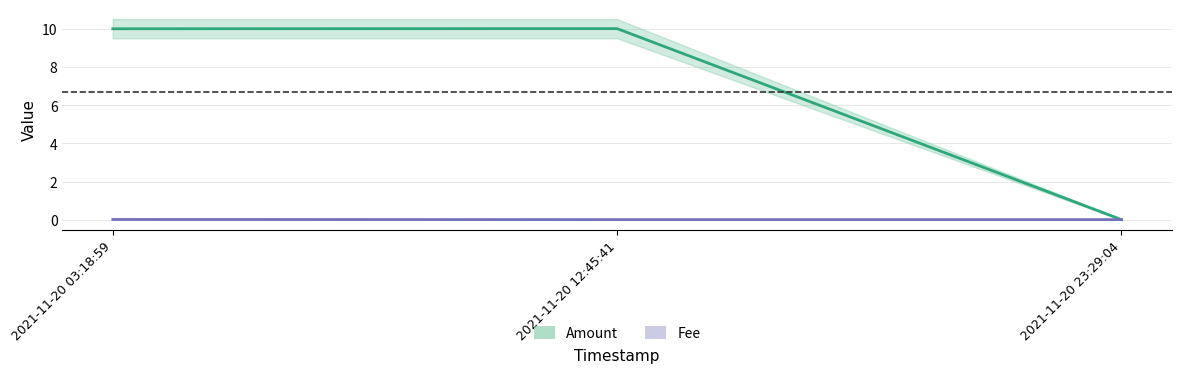

Which series has the largest range (max minus min)?

Amount